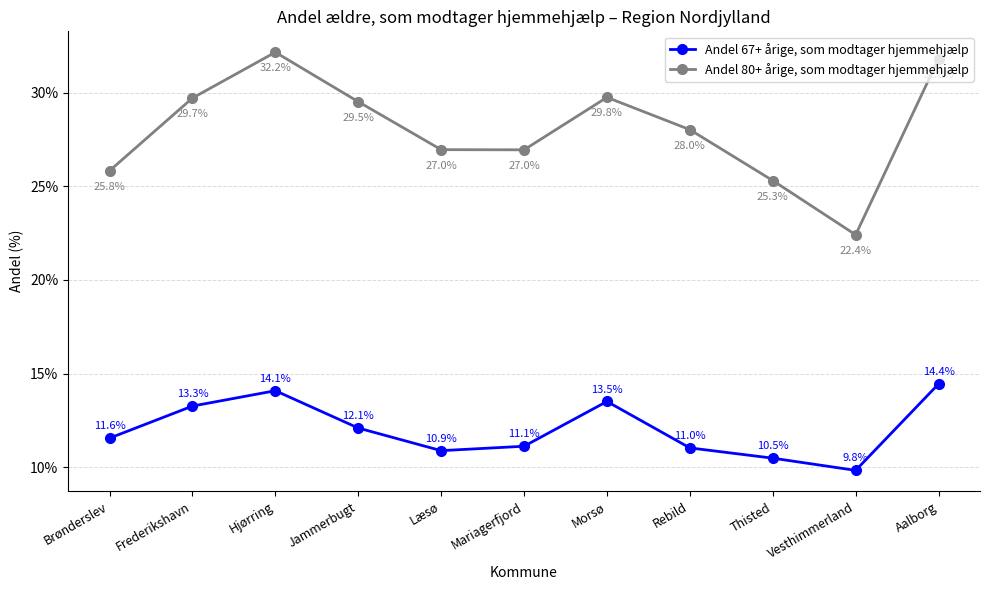

Between Rebild and Vesthimmerland, which series saw the biggest shift?

Andel 80+ årige, som modtager hjemmehjælp